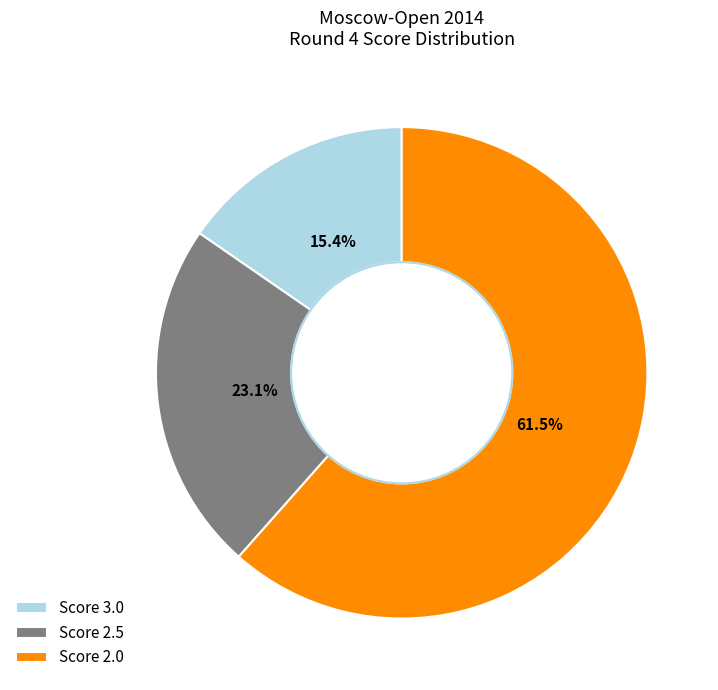

How many slices are in this pie chart?

3